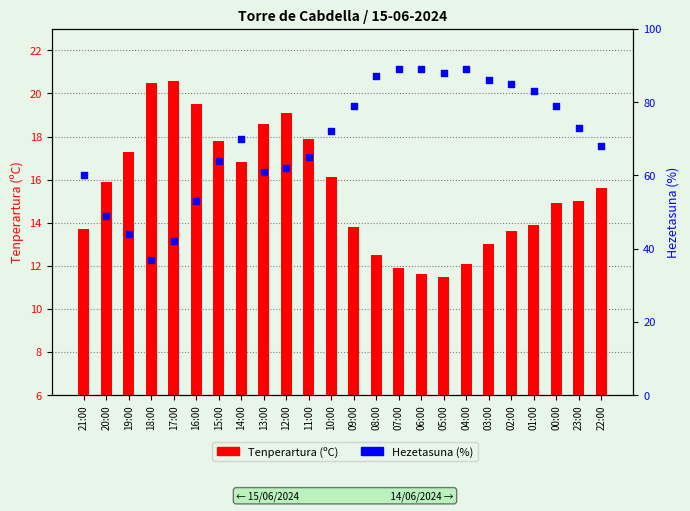

Is the value of Tenperartura (ºC) at 08:00 greater than the value of Hezetasuna (%) at 07:00?

No